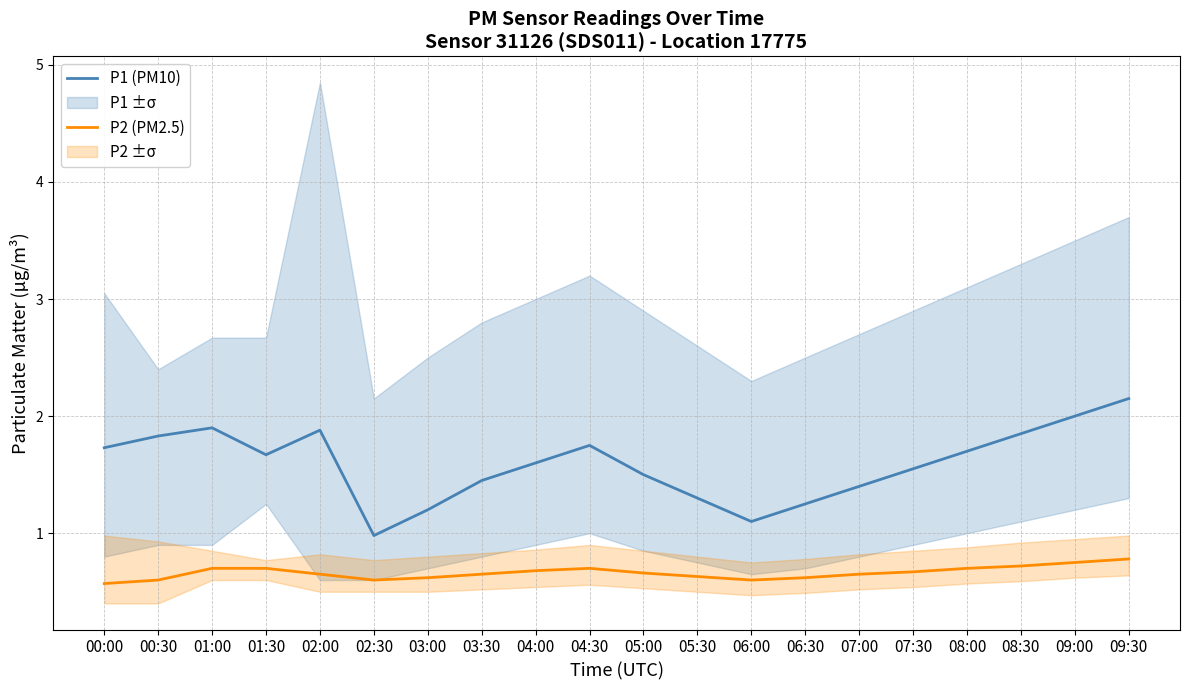

At which label does P2 (PM2.5) reach its peak?

09:30